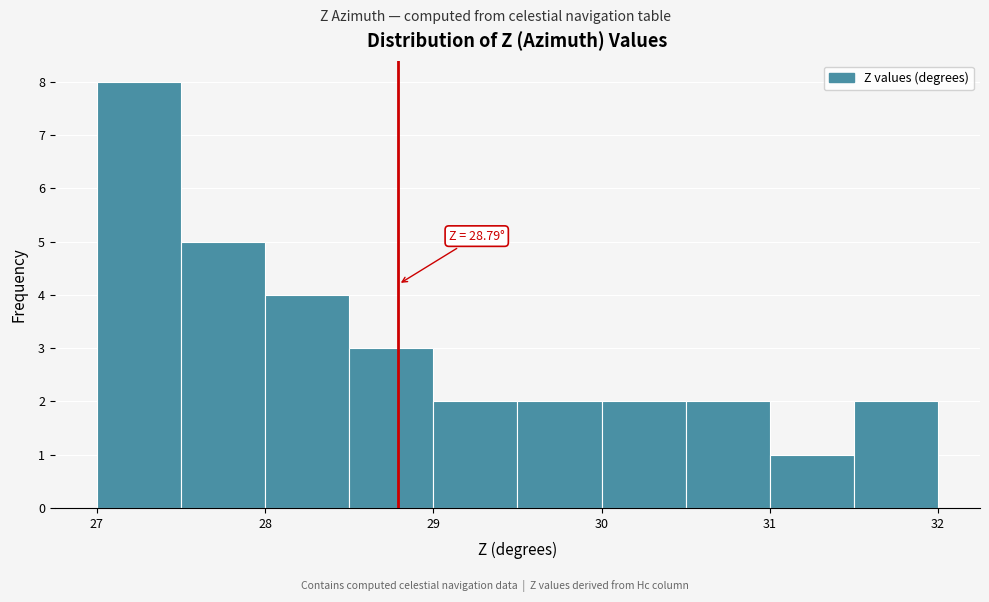

Which range on the x-axis has the tallest bar?

27.0 to 27.5